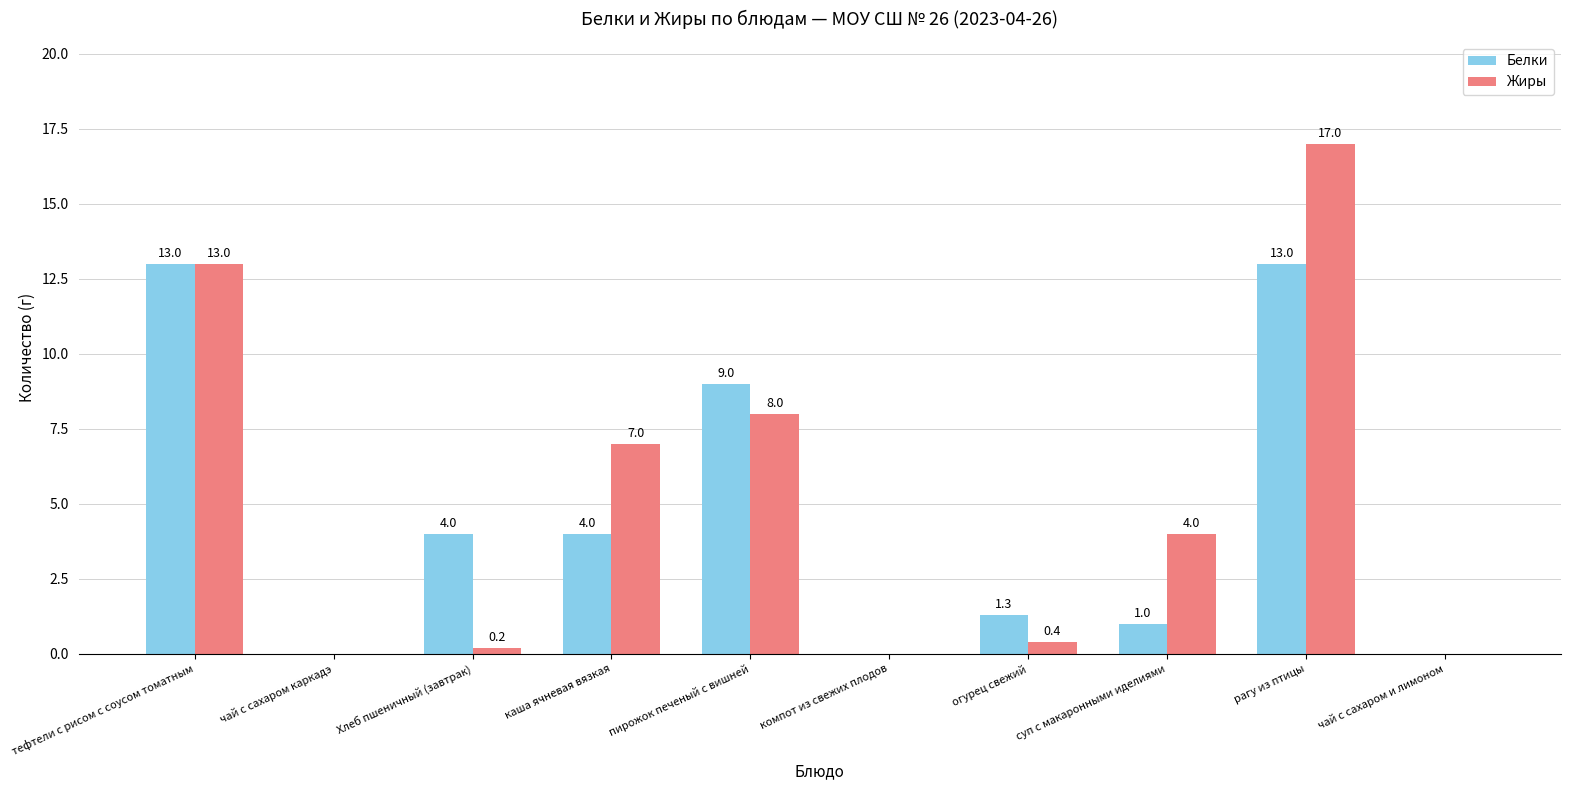

True or false: Жиры has a value of 0.4 at огурец свежий.

True